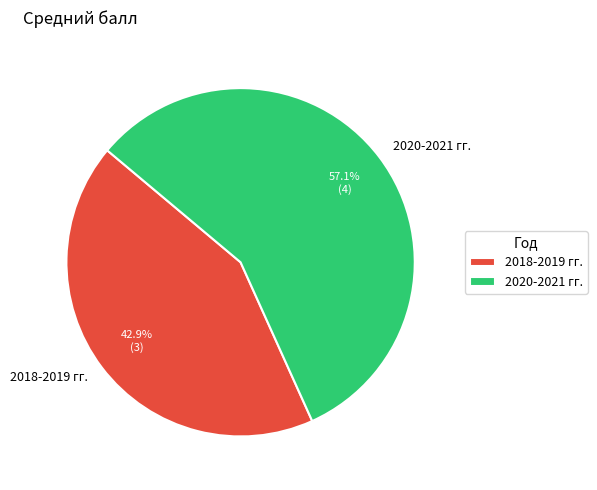

How many slices are in this pie chart?

2